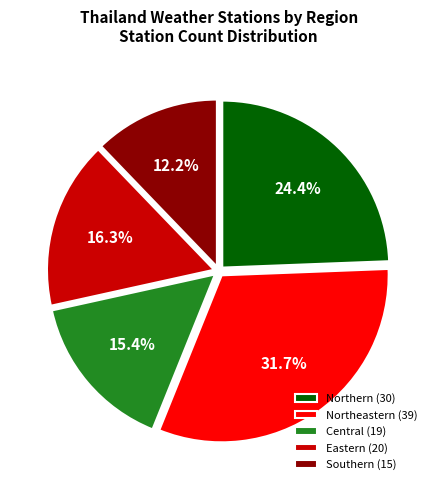

To the nearest percent, what is the difference between the Southern and Northeastern slice percentages?

20%